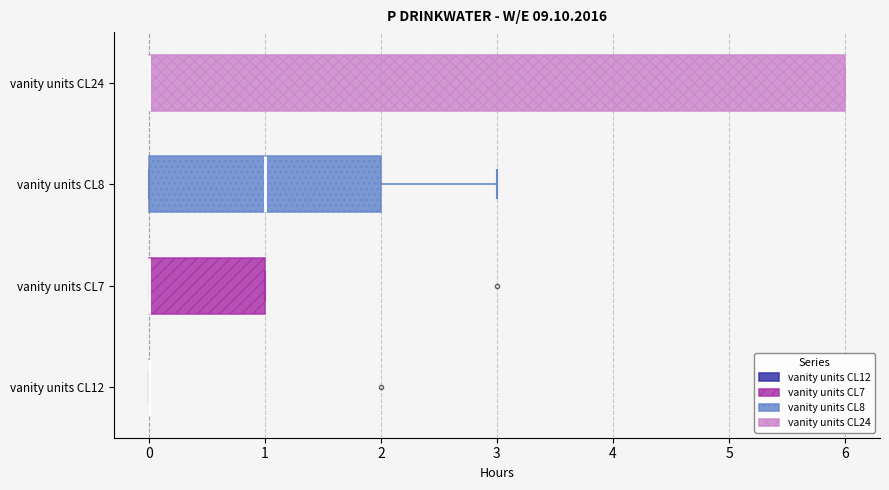

Reading bottom to top, read every box against the x-axis: the position of its median line, the range the box covers, and the ends of its whiskers. The values are not printed on the chart, so give them approximately, as read against the axis.

vanity units CL12: box collapsed to a line at 0, whiskers 0 to 0
vanity units CL7: median 0 (drawn on the box's left edge), box 0 to 1, whiskers 0 to 1
vanity units CL8: median 1, box 0 to 2, whiskers 0 to 3
vanity units CL24: median 0 (drawn on the box's left edge), box 0 to 6, whiskers 0 to 6